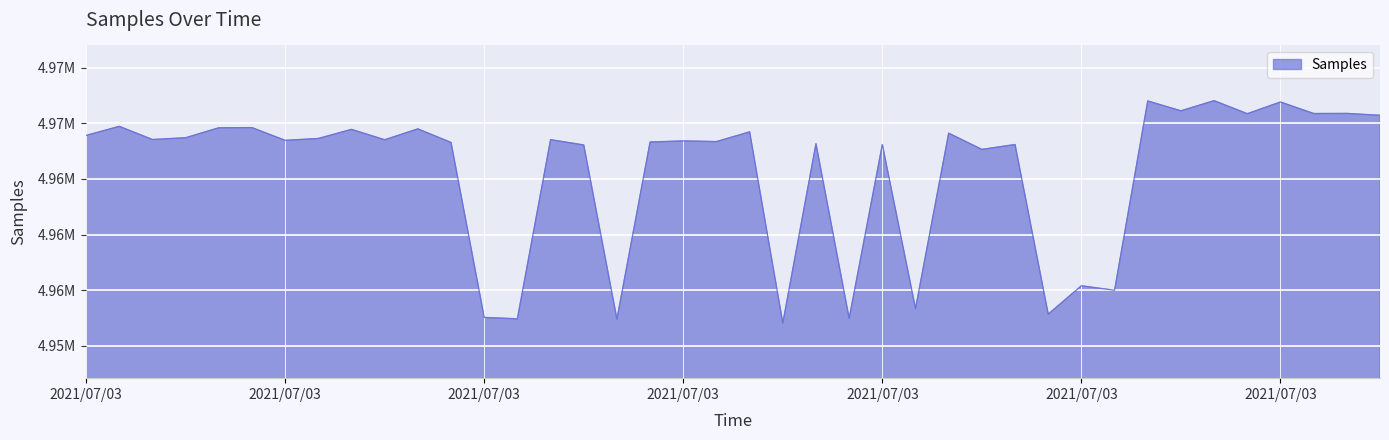

Rank the categories by value from lowest to highest.

2021/07/03 00:52, 2021/07/03 00:40, 2021/07/03 00:32, 2021/07/03 00:57, 2021/07/03 00:30, 2021/07/03 01:12, 2021/07/03 01:02, 2021/07/03 01:17, 2021/07/03 01:14, 2021/07/03 01:07, 2021/07/03 00:37, 2021/07/03 00:59, 2021/07/03 01:09, 2021/07/03 00:54, 2021/07/03 00:28, 2021/07/03 00:42, 2021/07/03 00:47, 2021/07/03 00:45, 2021/07/03 00:15, 2021/07/03 00:23, 2021/07/03 00:35, 2021/07/03 00:06, 2021/07/03 00:18, 2021/07/03 00:08, 2021/07/03 00:01, 2021/07/03 01:04, 2021/07/03 00:49, 2021/07/03 00:20, 2021/07/03 00:25, 2021/07/03 00:11, 2021/07/03 00:13, 2021/07/03 00:03, 2021/07/03 01:36, 2021/07/03 01:27, 2021/07/03 01:31, 2021/07/03 01:34, 2021/07/03 01:22, 2021/07/03 01:29, 2021/07/03 01:19, 2021/07/03 01:24